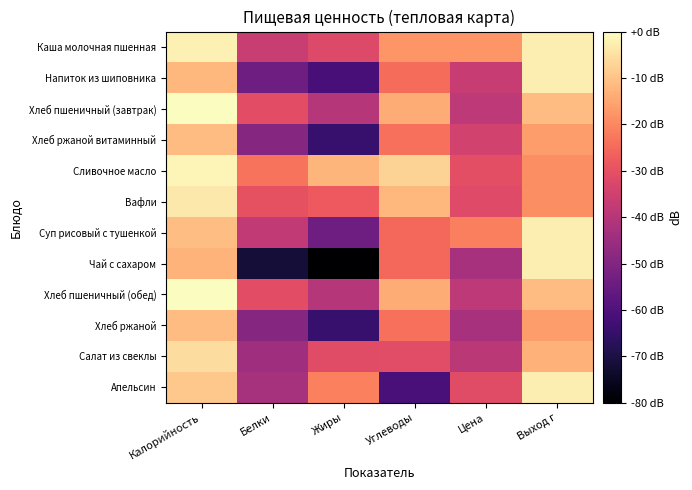

What is the difference between the highest and lowest values at Углеводы?

53.5